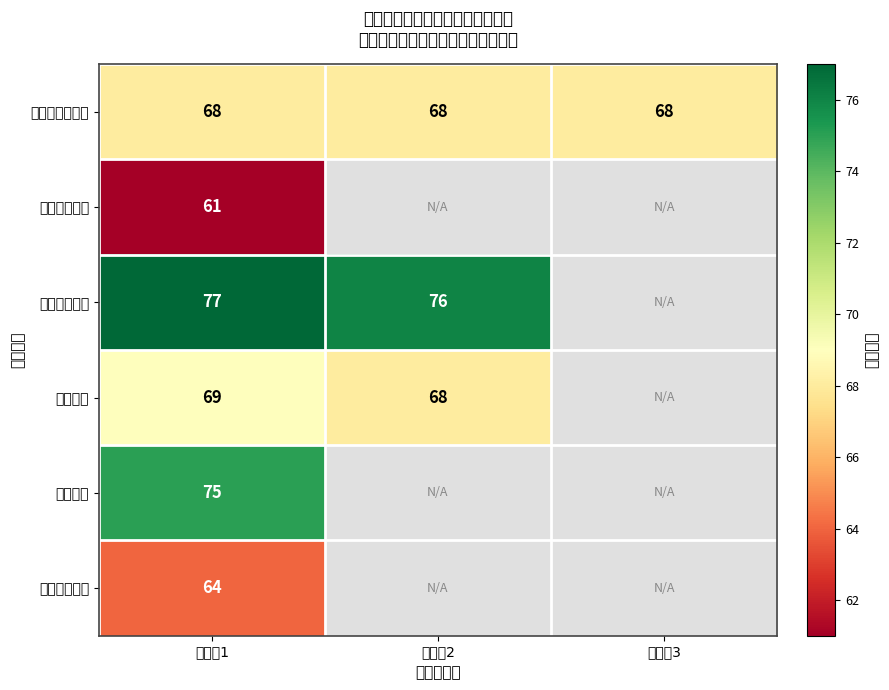

The 综合管理 series shows 127 at 候选人1. True or false?

False